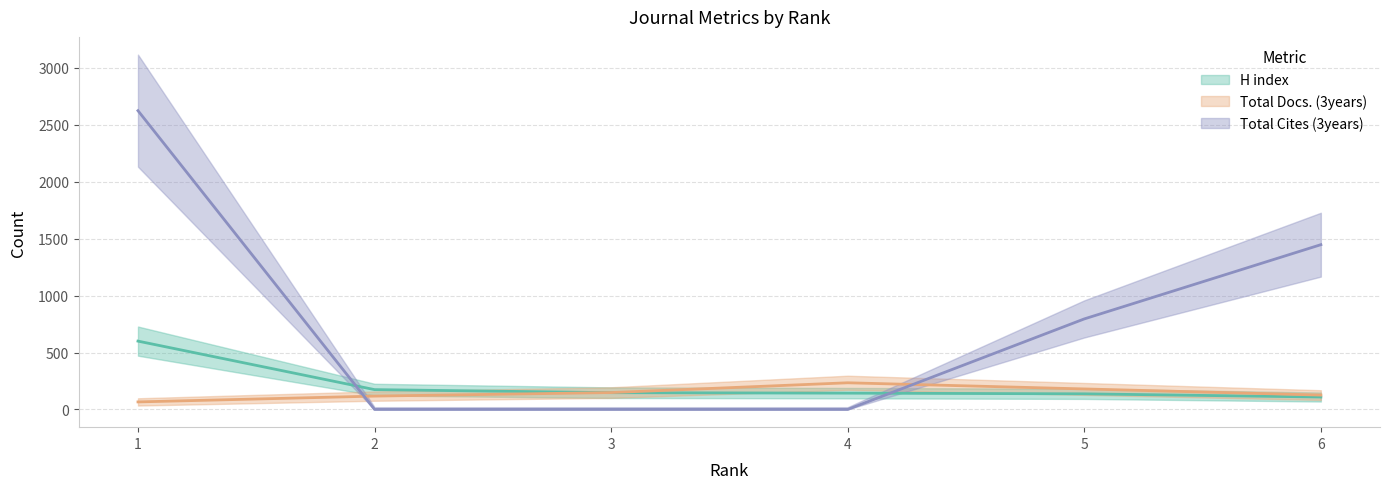

How many data points in H index are less than 147?

3